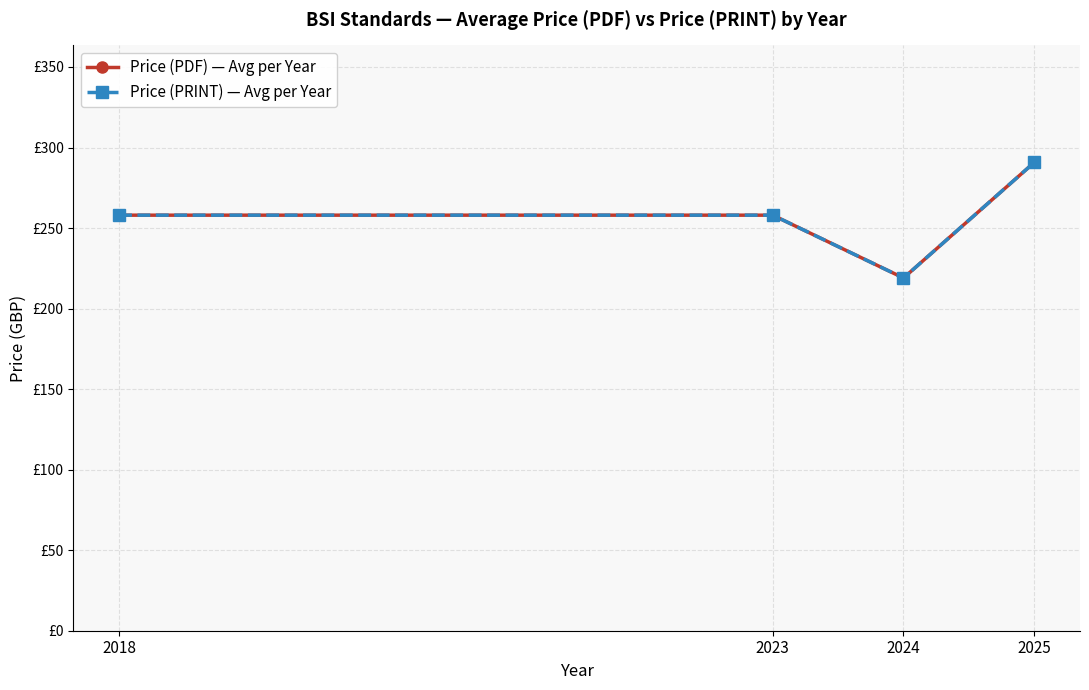

The Price (PRINT) — Avg per Year series shows 258.0 at 2023. True or false?

True